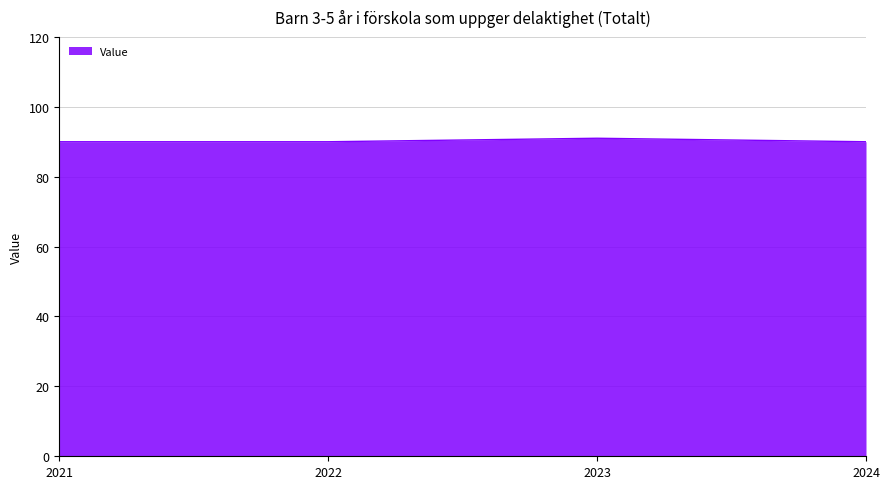

What is the minimum value shown in the chart?

90